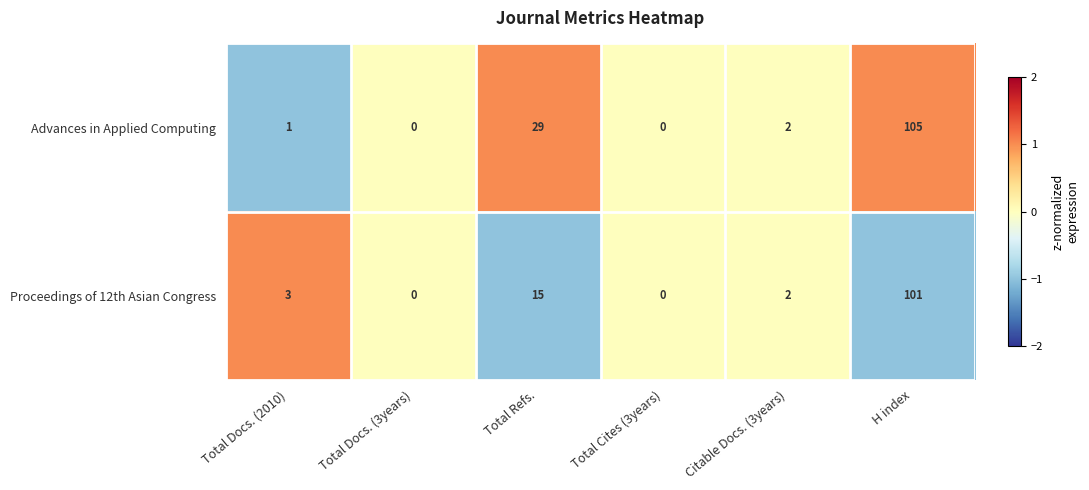

Reading left to right, transcribe all the data shown in this chart.

Advances in Applied Computing: Total Docs. (2010)=1	Total Docs. (3years)=0	Total Refs.=29	Total Cites (3years)=0	Citable Docs. (3years)=2	H index=105
Proceedings of 12th Asian Congress: Total Docs. (2010)=3	Total Docs. (3years)=0	Total Refs.=15	Total Cites (3years)=0	Citable Docs. (3years)=2	H index=101